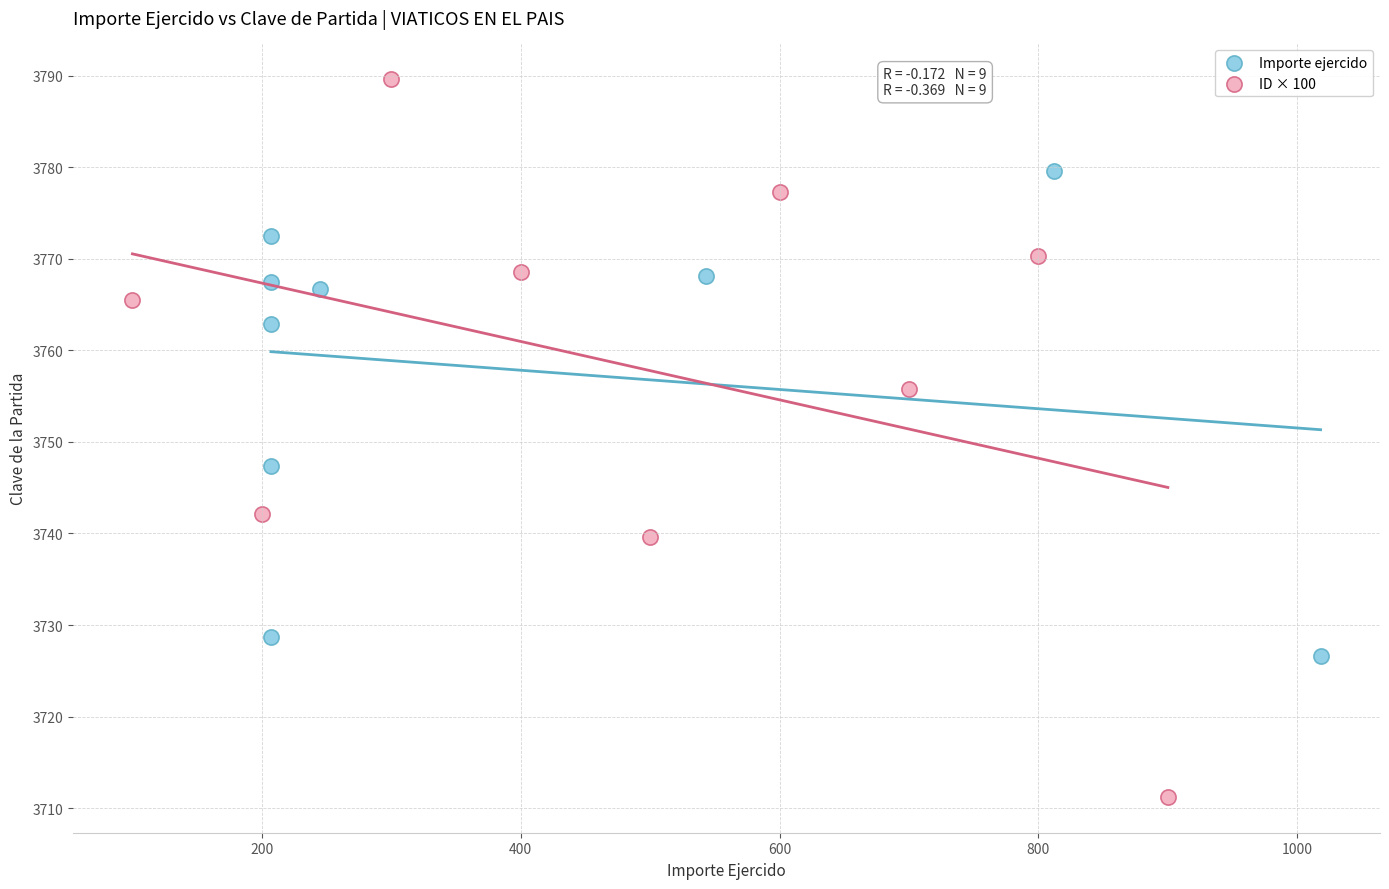

Which series reaches the minimum Y coordinate?

ID × 100